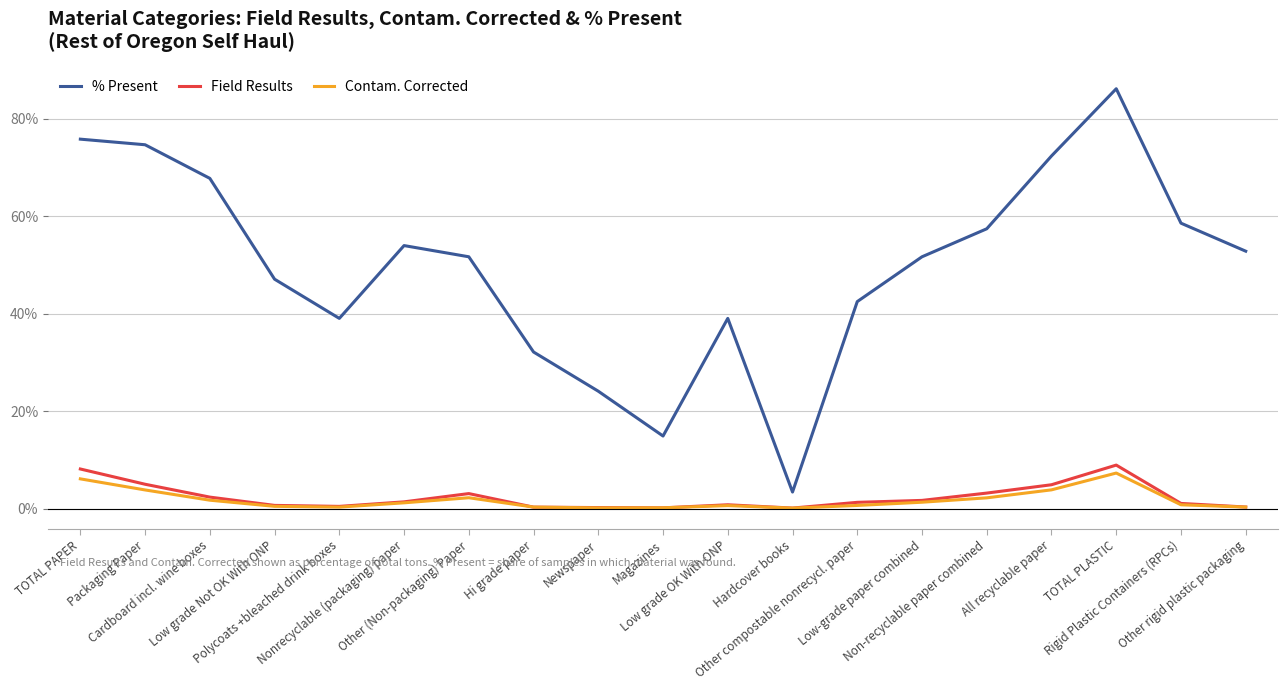

True or false: % Present and Contam. Corrected cross at least once.

False